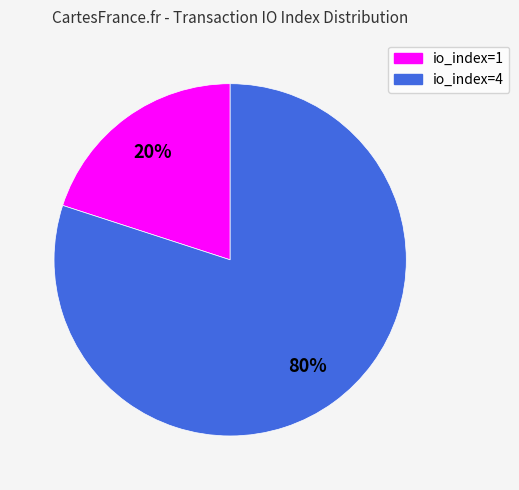

What percentage is the io_index=1 slice, to the nearest percent?

20%